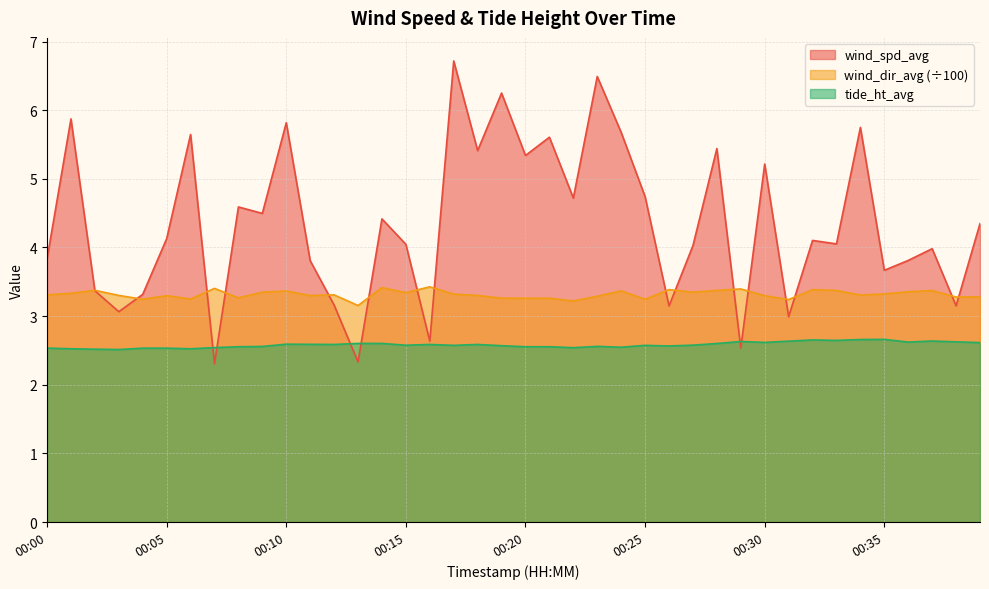

At which label is tide_ht_avg closest to 2?

00:03